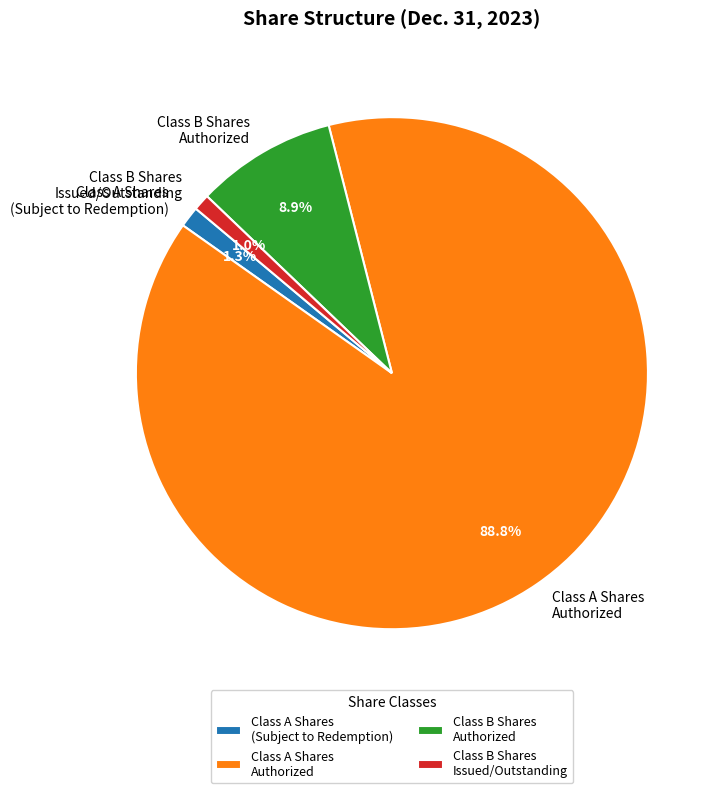

What portion of the pie excludes Class A Shares (Subject to Redemption)?

98.7%